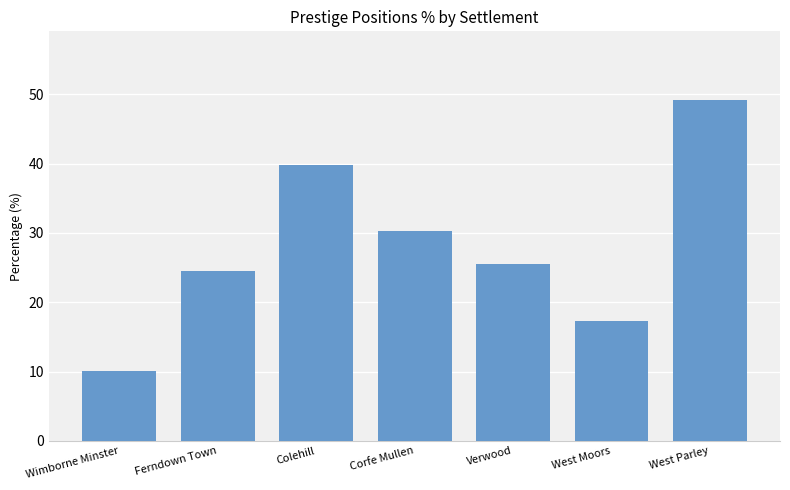

What is the label of the 1st bar from the left?

Wimborne Minster